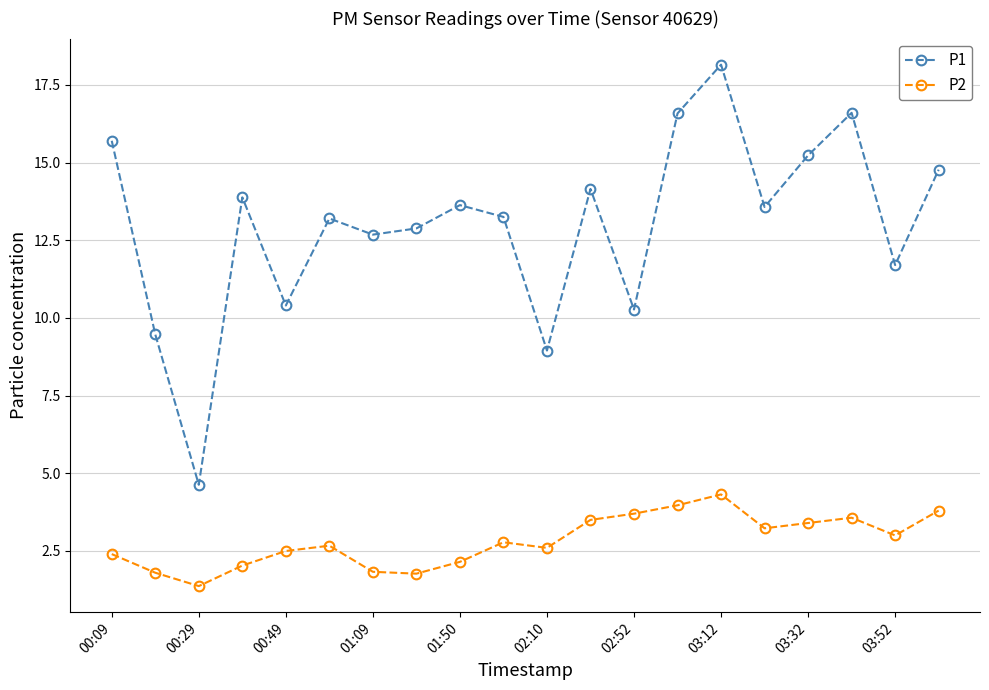

What is the value of the P1 point at the 1st from the left?

15.7